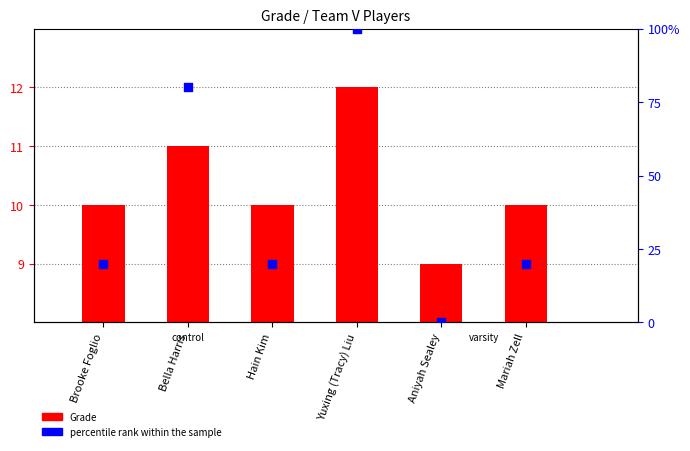

Which series reaches the minimum Y coordinate?

percentile rank within the sample